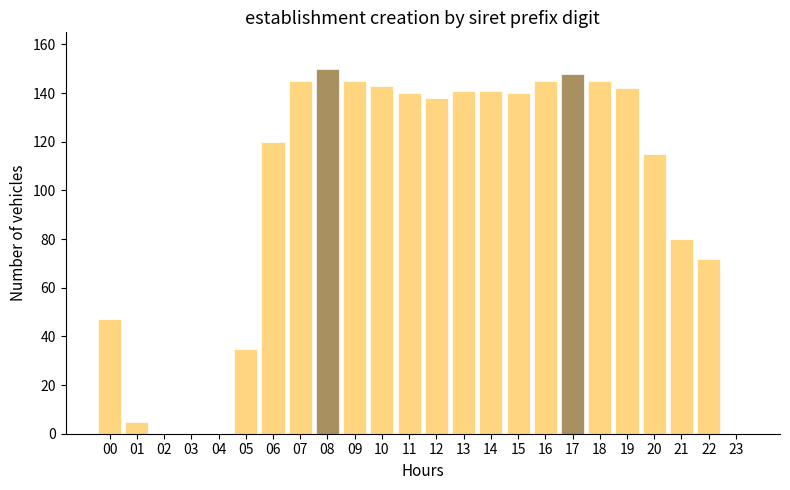

Reading left to right, what are all the values shown in this chart?

00=47	01=5	02=0	03=0	04=0	05=35	06=120	07=145	08=150	09=145	10=143	11=140	12=138	13=141	14=141	15=140	16=145	17=148	18=145	19=142	20=115	21=80	22=72	23=0